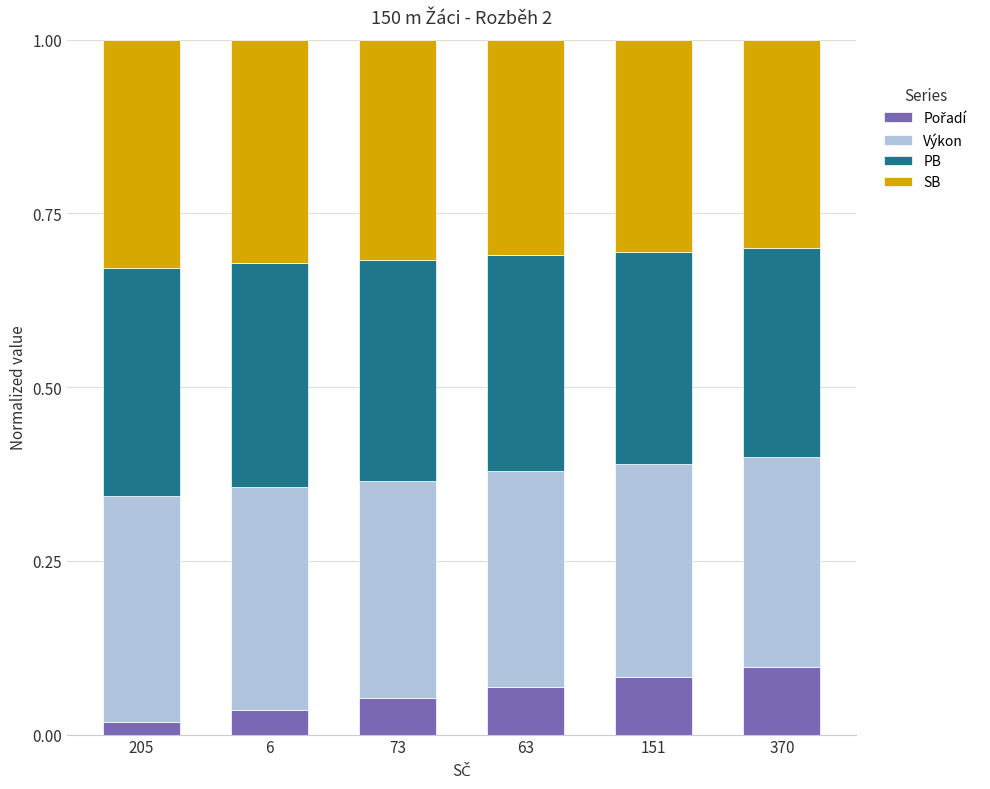

What is the total value across all series at 63?

1.0